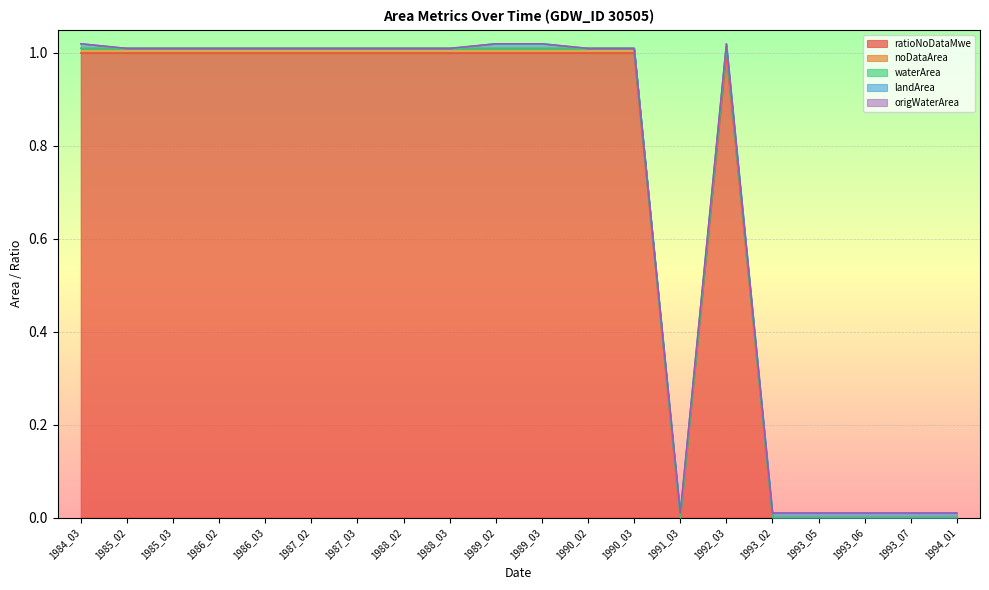

What is the difference between the highest and lowest values at 1988_02?

1.0